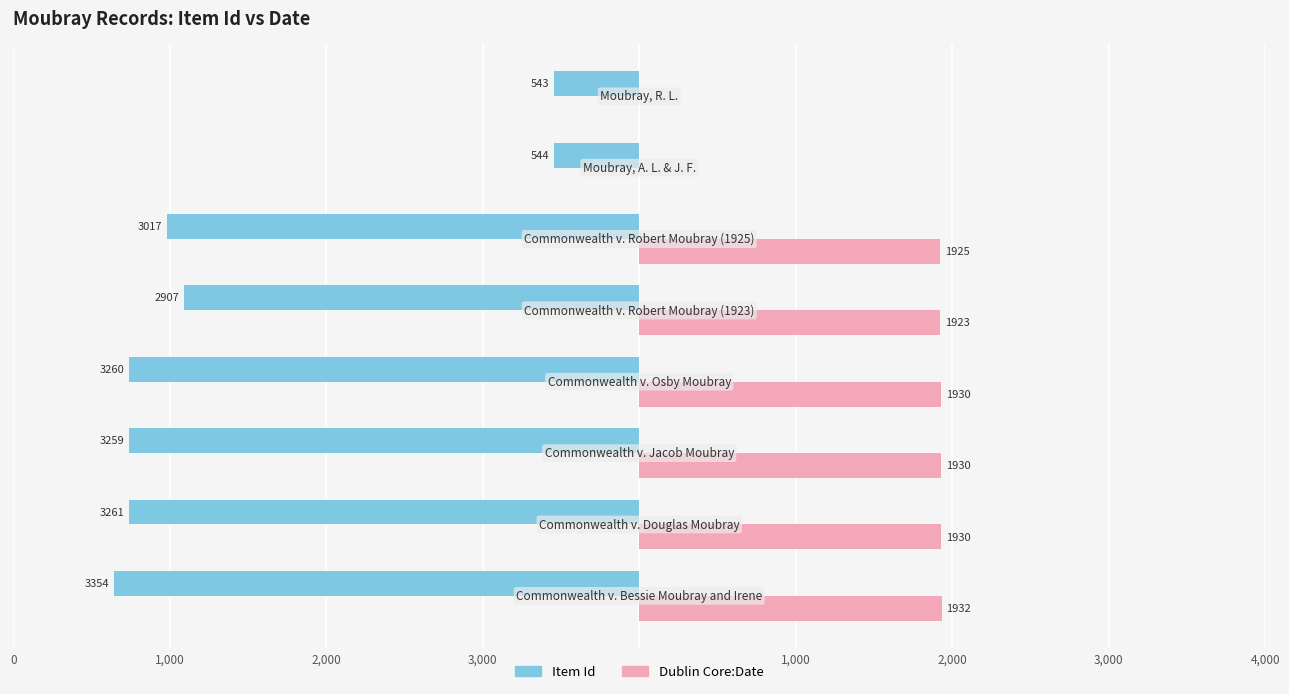

What are all the series names shown in the legend?

Item Id, Dublin Core:Date